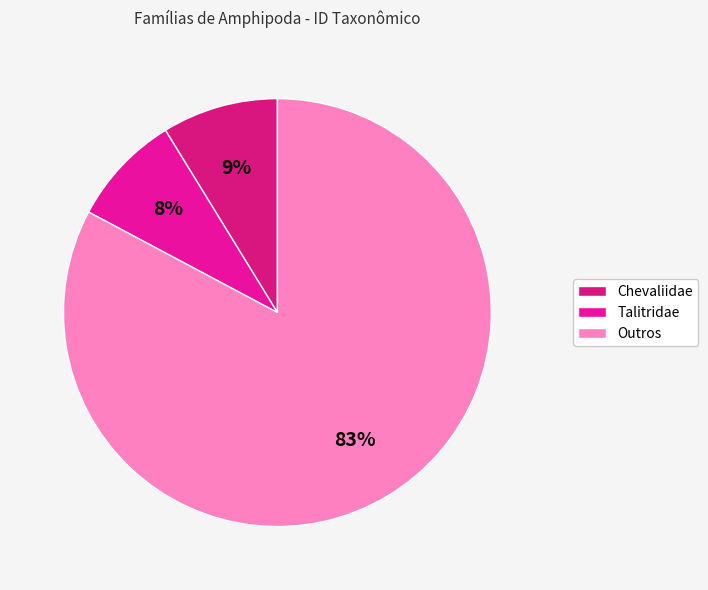

What percentage is the Chevaliidae slice, to the nearest percent?

9%